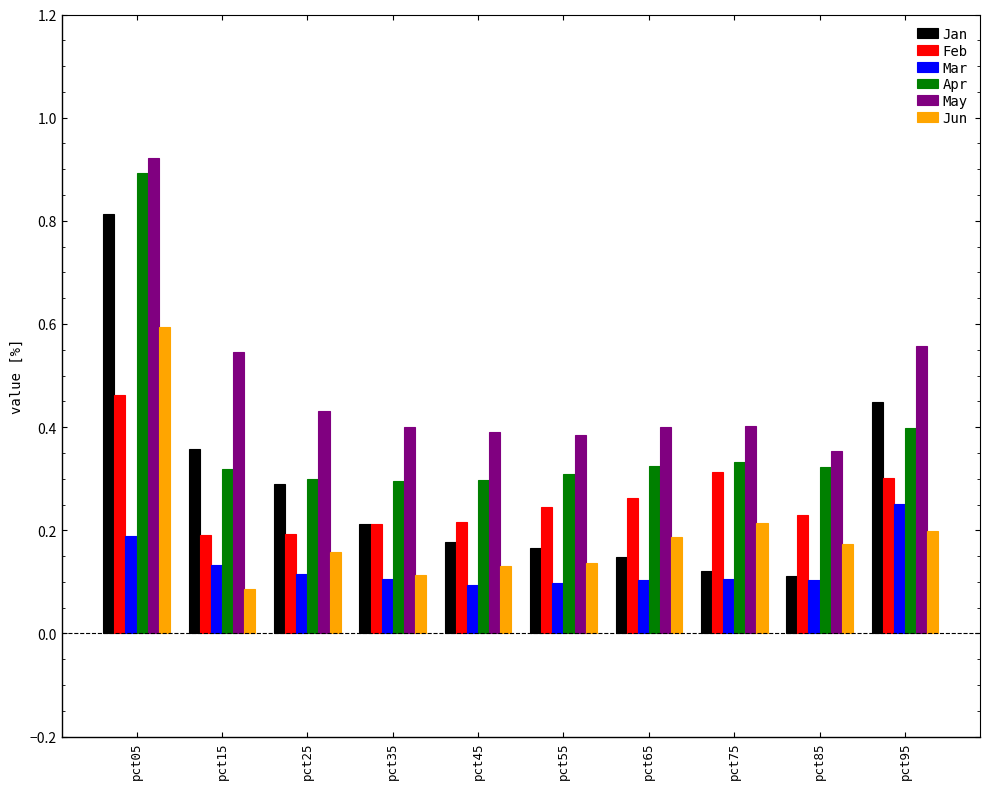

Is the value of May at pct85 greater than the value of Feb at pct55?

Yes